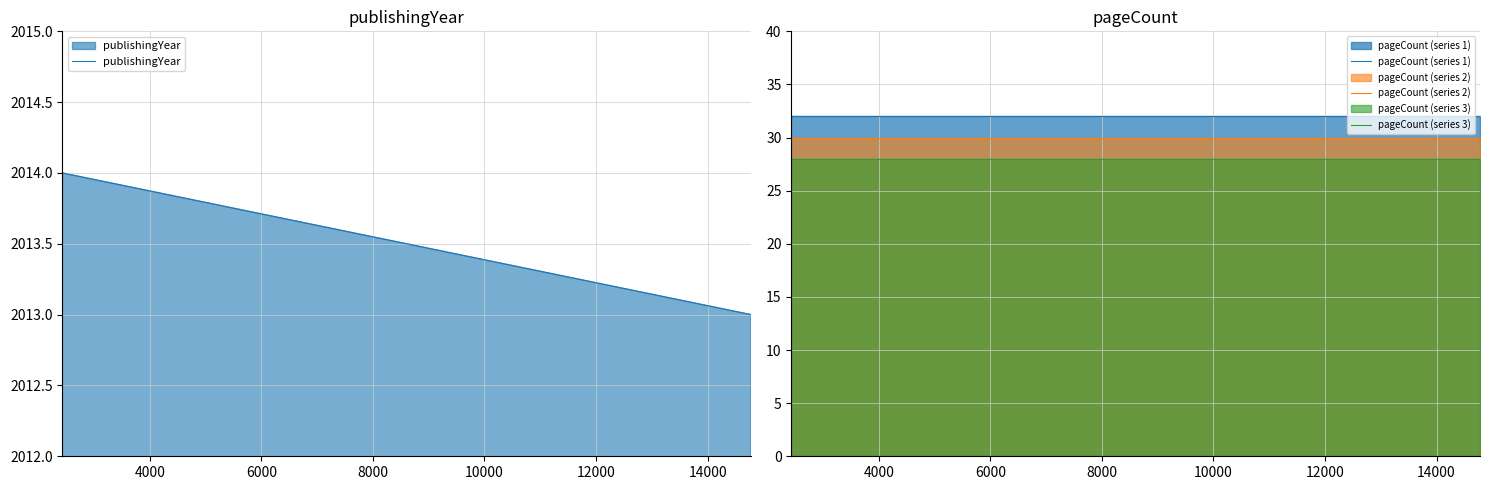

What is the value of the pageCount (series 1) point at the 6th from the left?

32